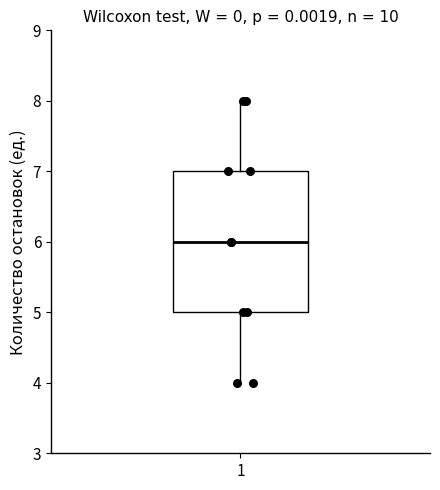

Read this box plot against the y-axis: the position of the median line, the range covered by the box, and the ends of both whiskers. The values are not printed on the chart, so give them approximately, as read against the axis.

median 6, box 5 to 7, whiskers 4 to 8